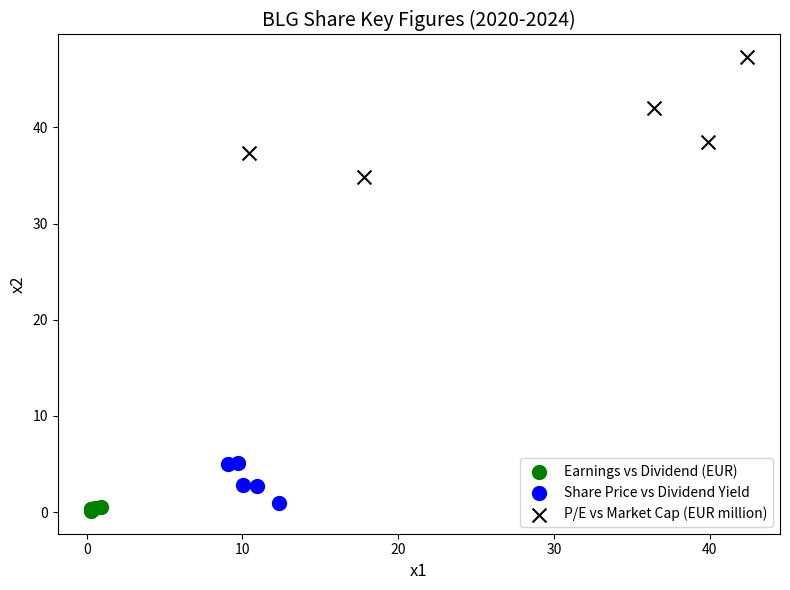

Which series has the largest Y range (max minus min)?

P/E vs Market Cap (EUR million)